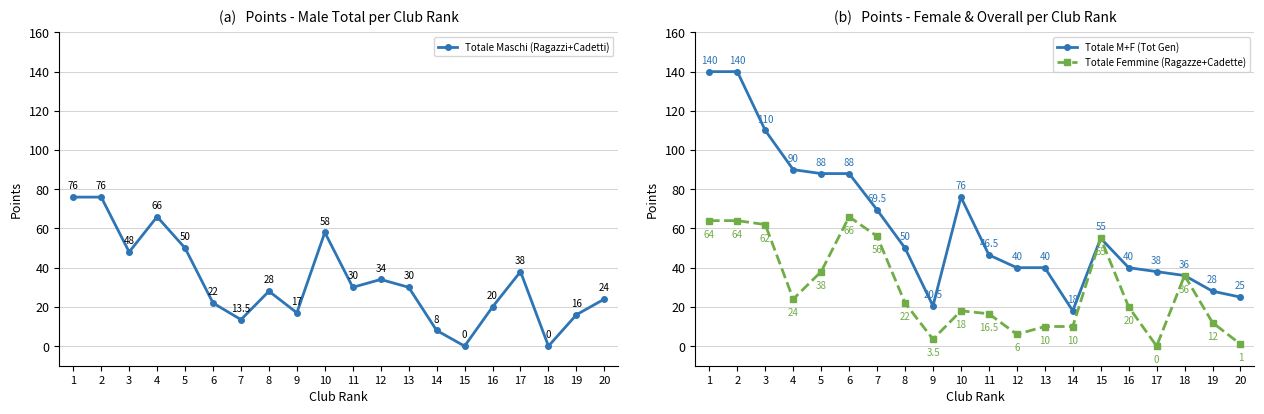

What is the value of the Totale Femmine (Ragazze+Cadette) point at the 12th from the left?

6.0